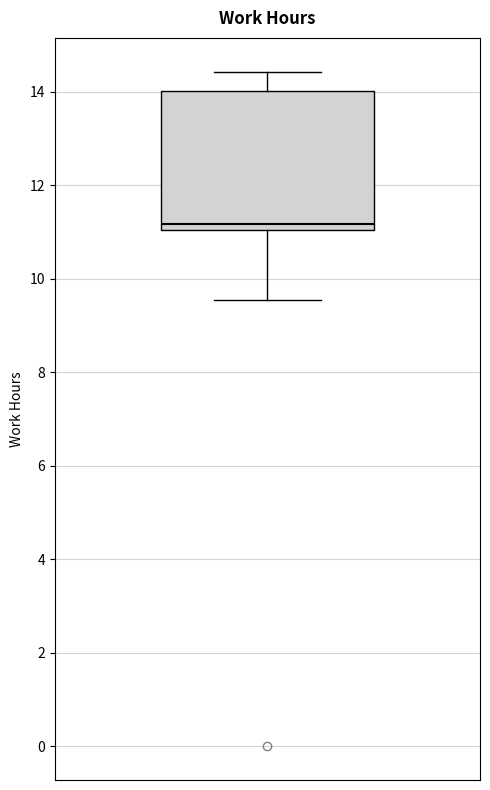

Where does the median line of the box sit on the y-axis? The values are not printed on the chart, so give them approximately, as read against the axis.

11.2